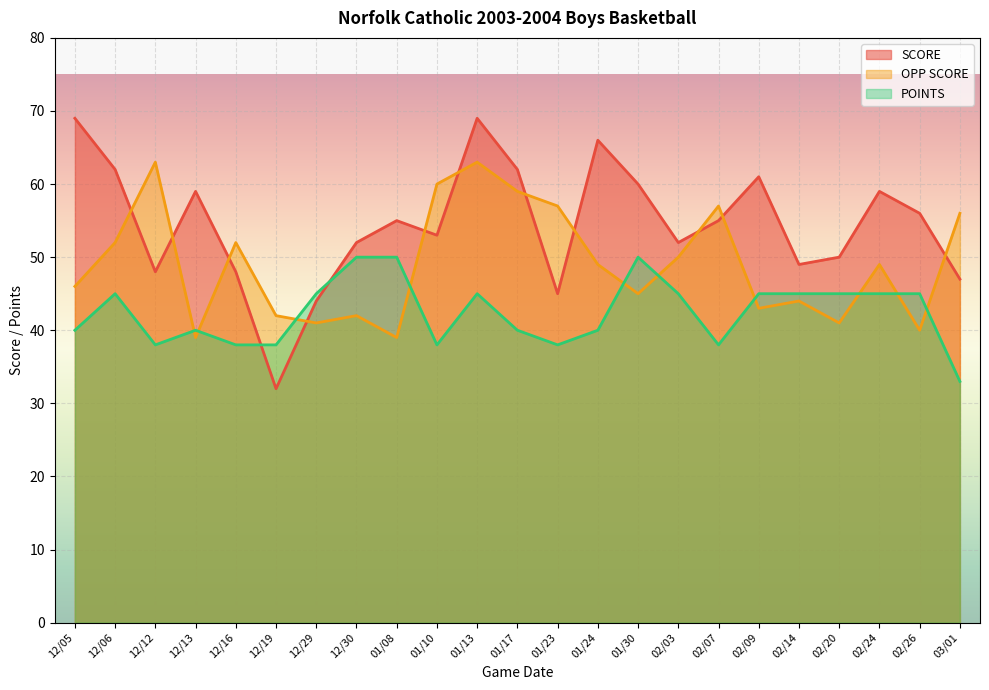

What is the highest value of the OPP SCORE series?

63